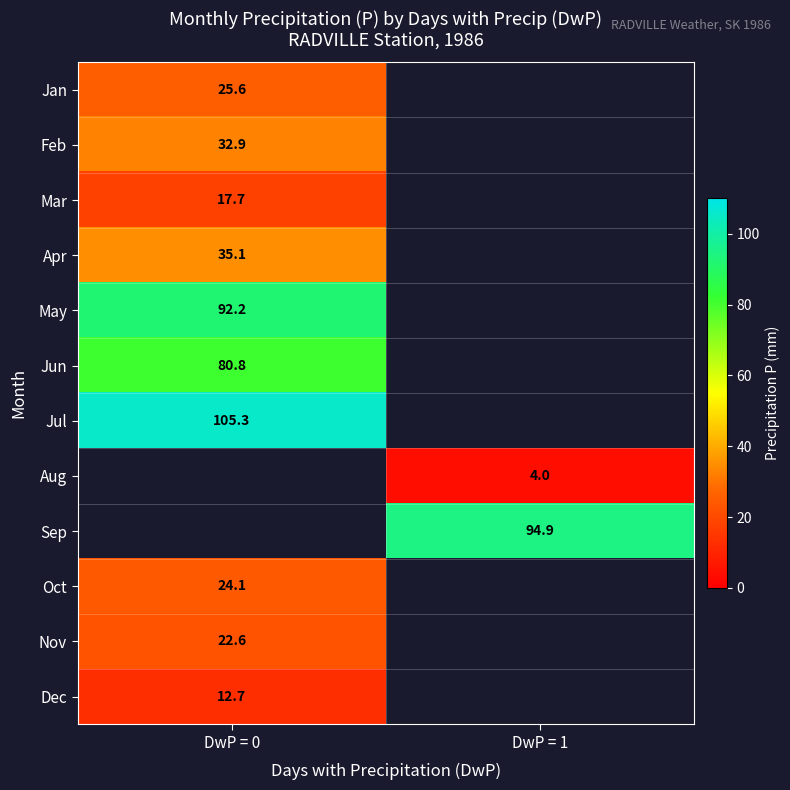

The Feb series shows 32.9 at DwP = 0. True or false?

True